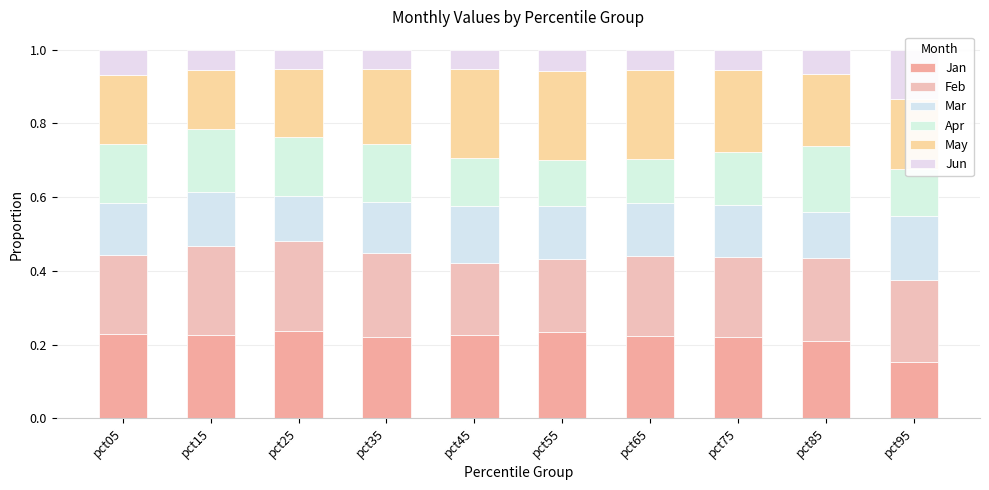

Which has a higher value, pct45 or pct15?

pct45